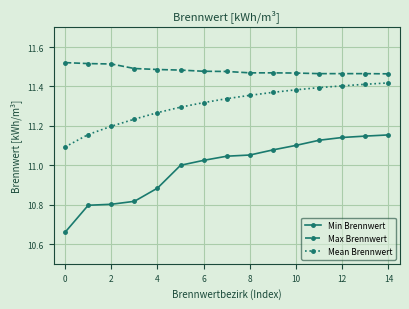

What is the difference between the maximum and second lowest values in the Mean Brennwert series?

0.3